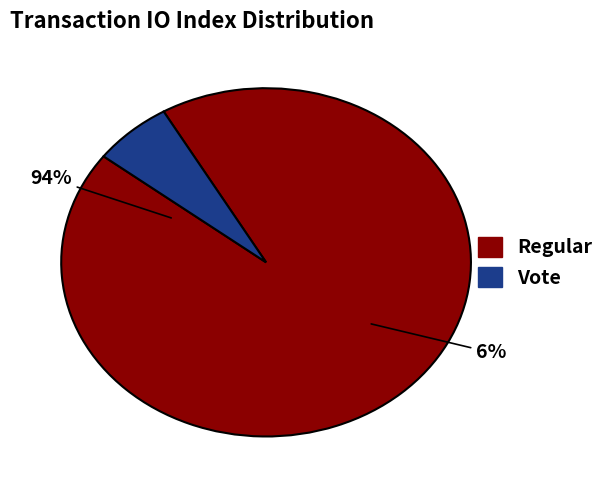

What percentage is the Regular slice, to the nearest percent?

94%